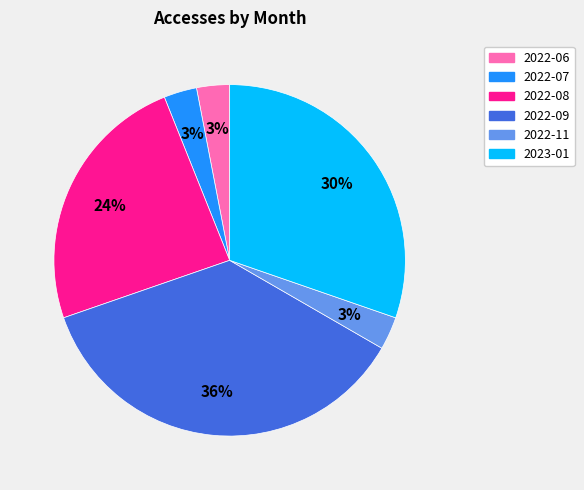

Is there any slice that represents more than half of the pie?

No